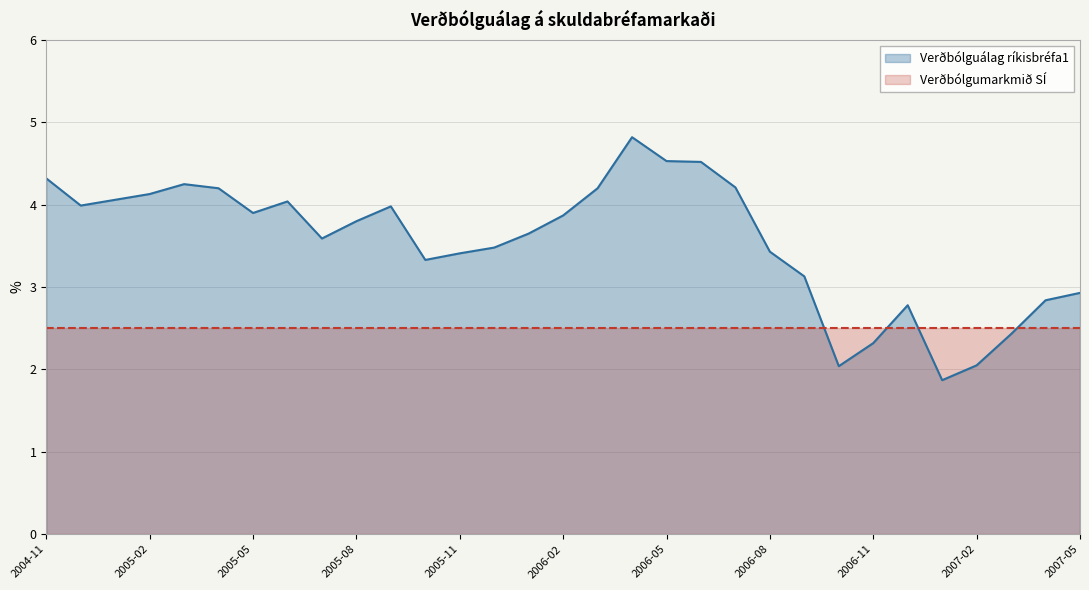

How many data points does each series have?

31